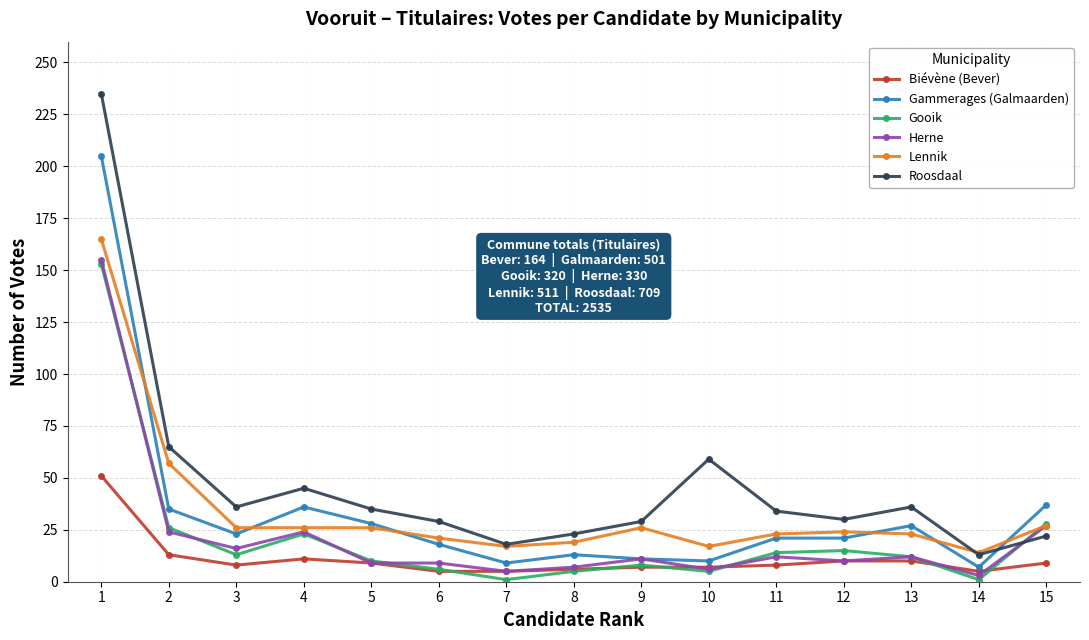

What is the difference between the highest and lowest values at 7?

17